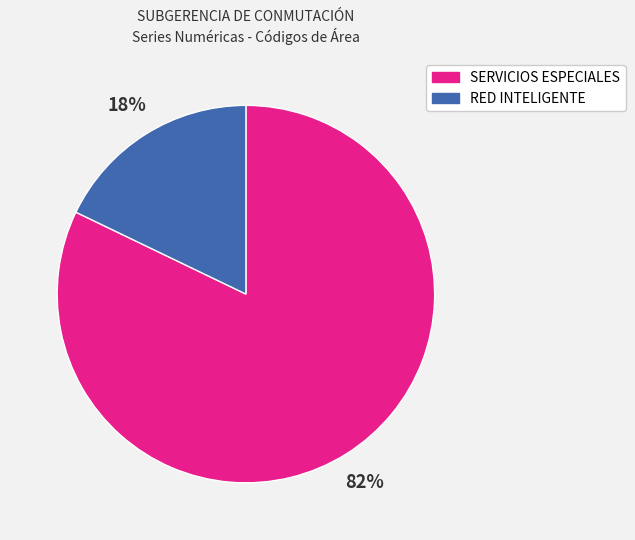

To the nearest percent, what is the combined percentage of SERVICIOS ESPECIALES and RED INTELIGENTE?

100%